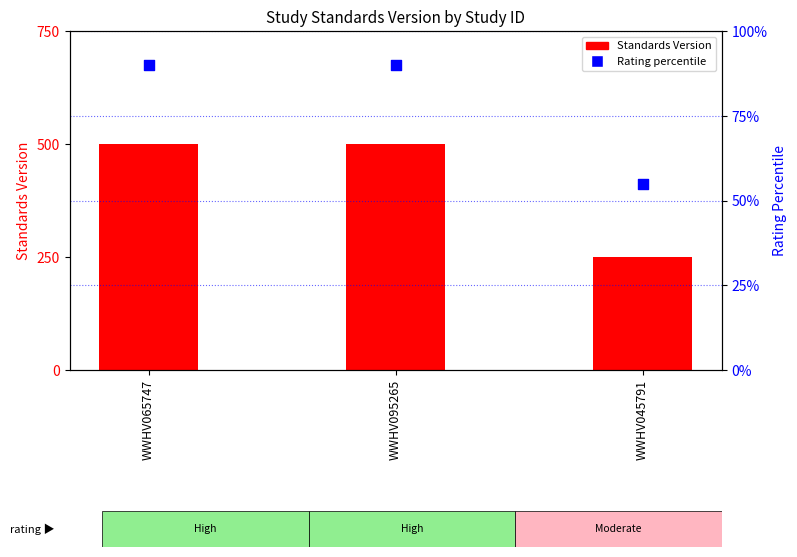

Which series contains the highest Y value?

Rating percentile